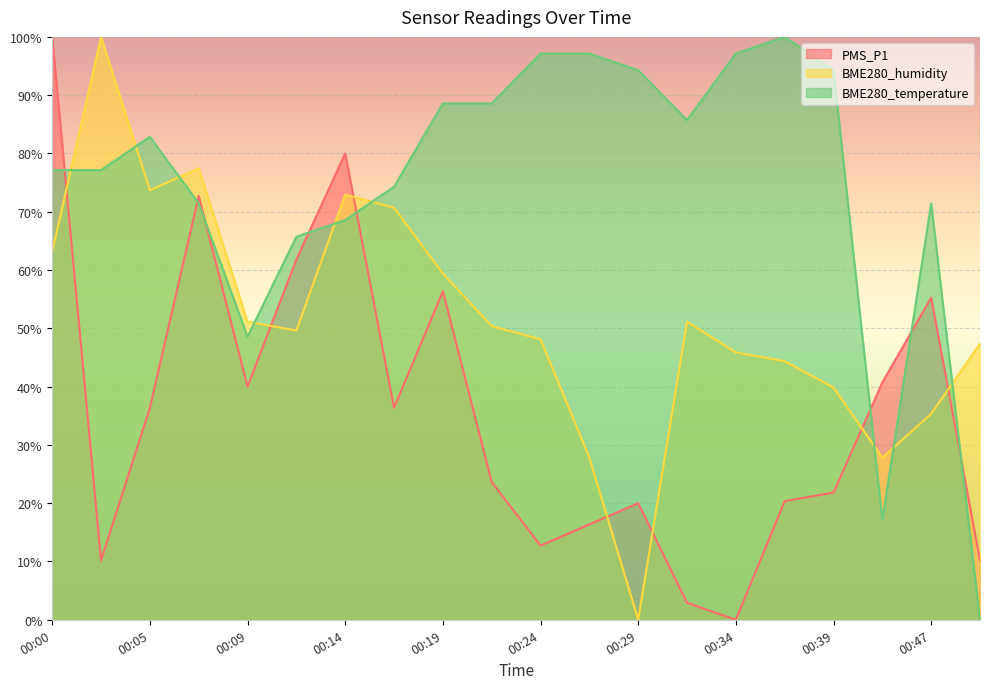

Between which two adjacent categories do PMS_P1 and BME280_humidity first intersect?

00:00 and 00:02